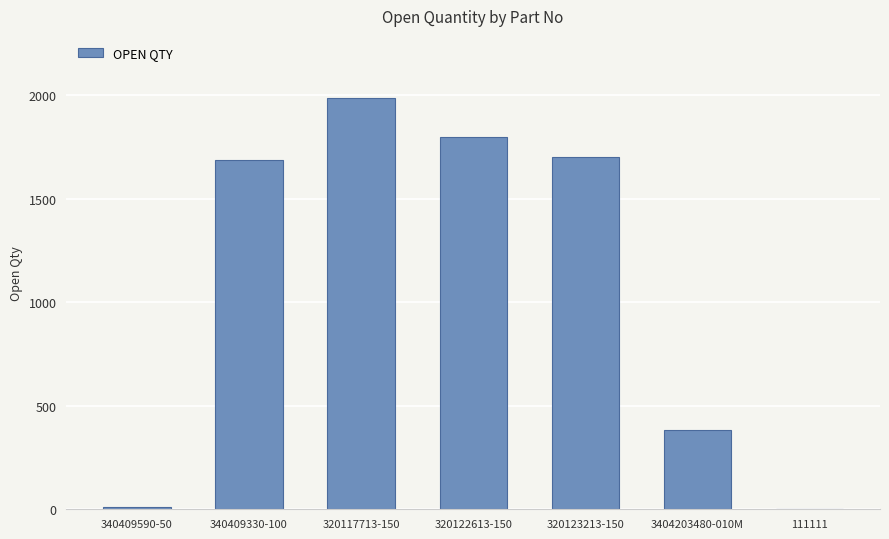

Between 340409330-100 and 320122613-150, which is larger?

320122613-150